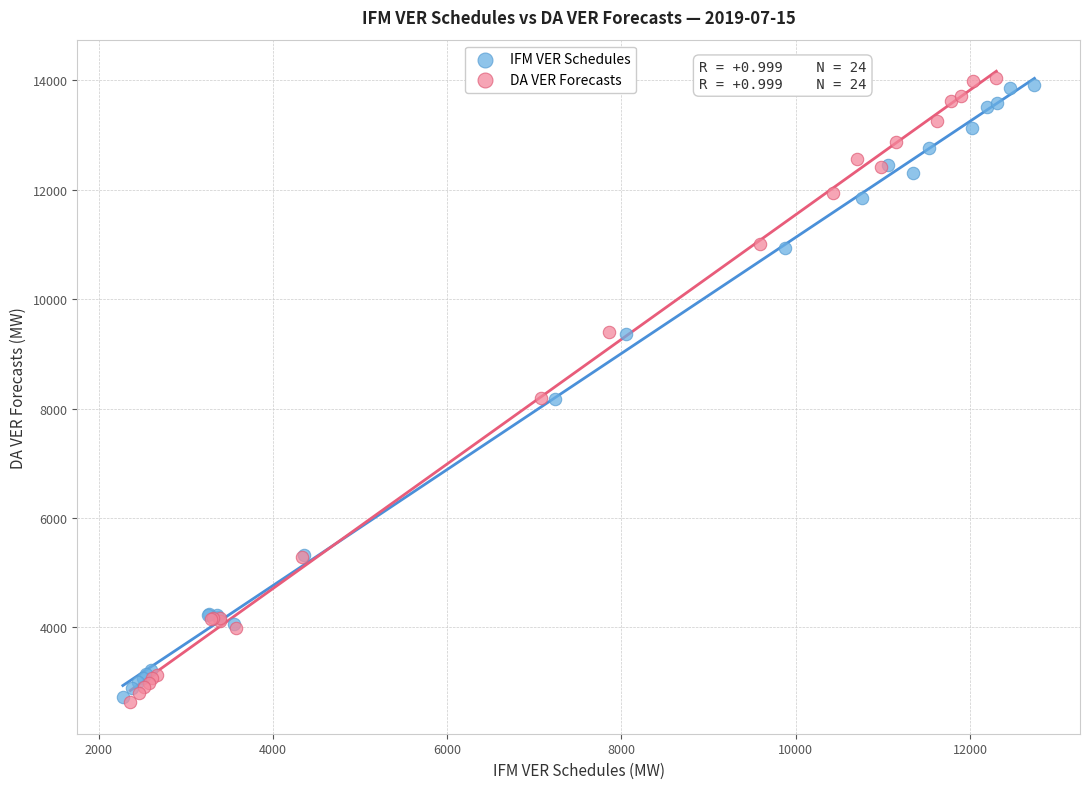

Which series has the widest spread of Y values?

DA VER Forecasts